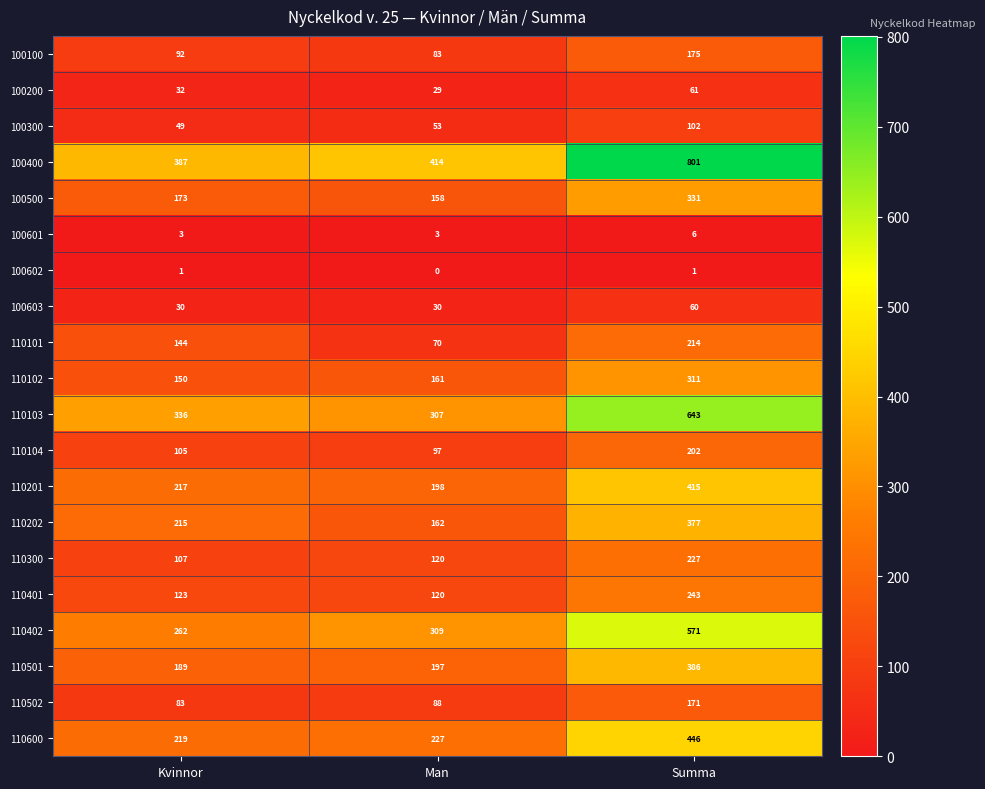

How many 110402 values are between 262 and 571?

3